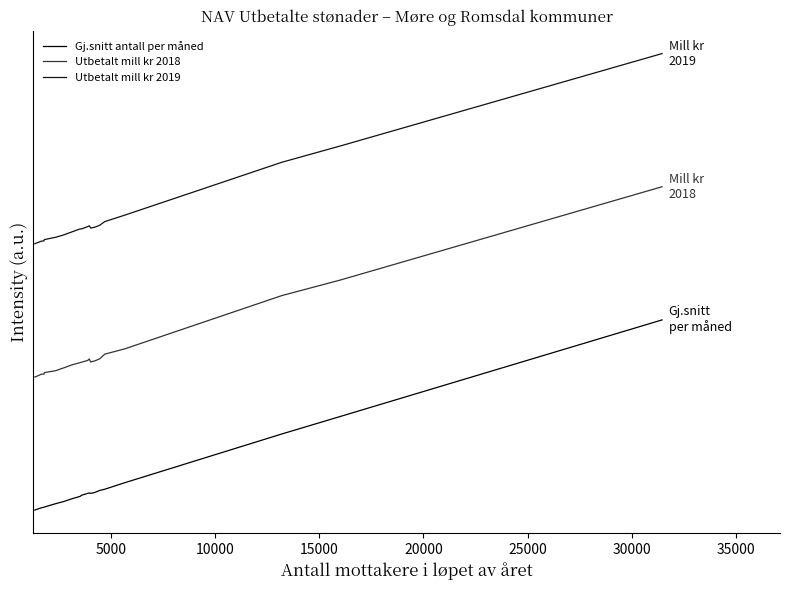

Does the chart display data point markers on the line(s)?

No